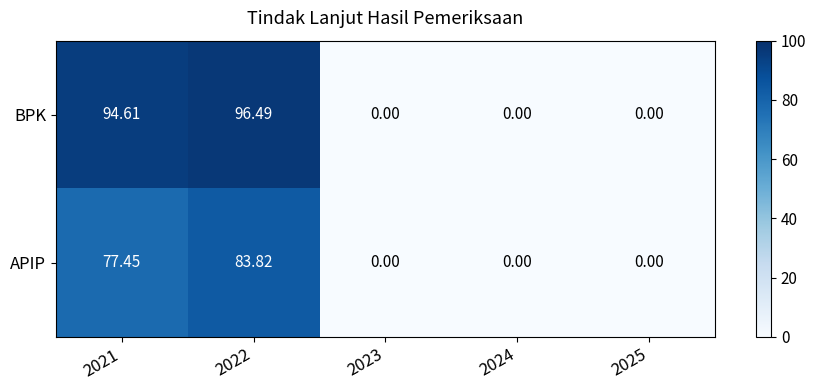

Which series has the largest total across all categories?

BPK